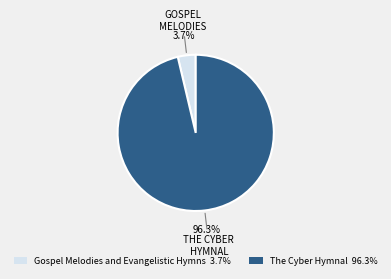

To the nearest percent, what portion does Gospel Melodies and Evangelistic Hymns represent?

4%